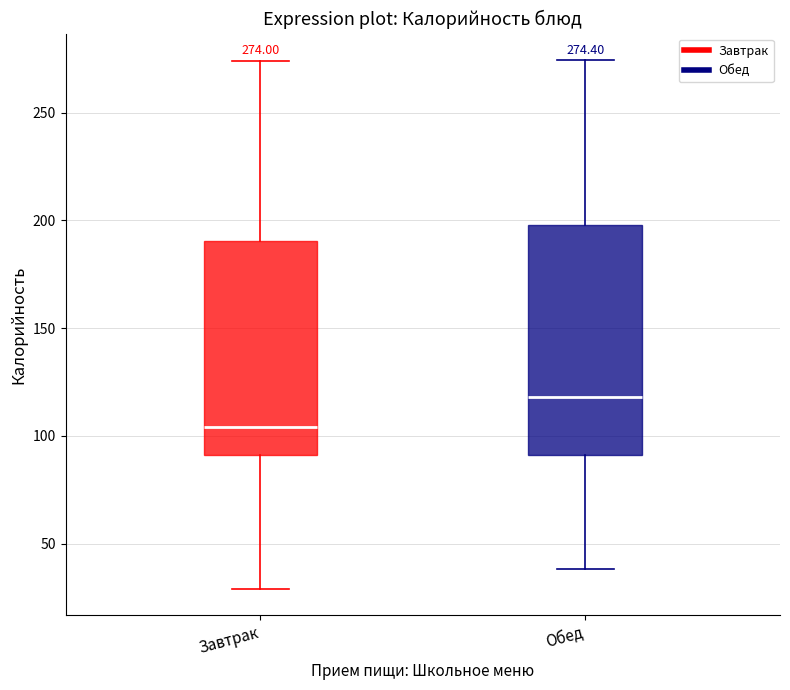

Which box is the tallest, from its lower edge to its upper edge?

Обед